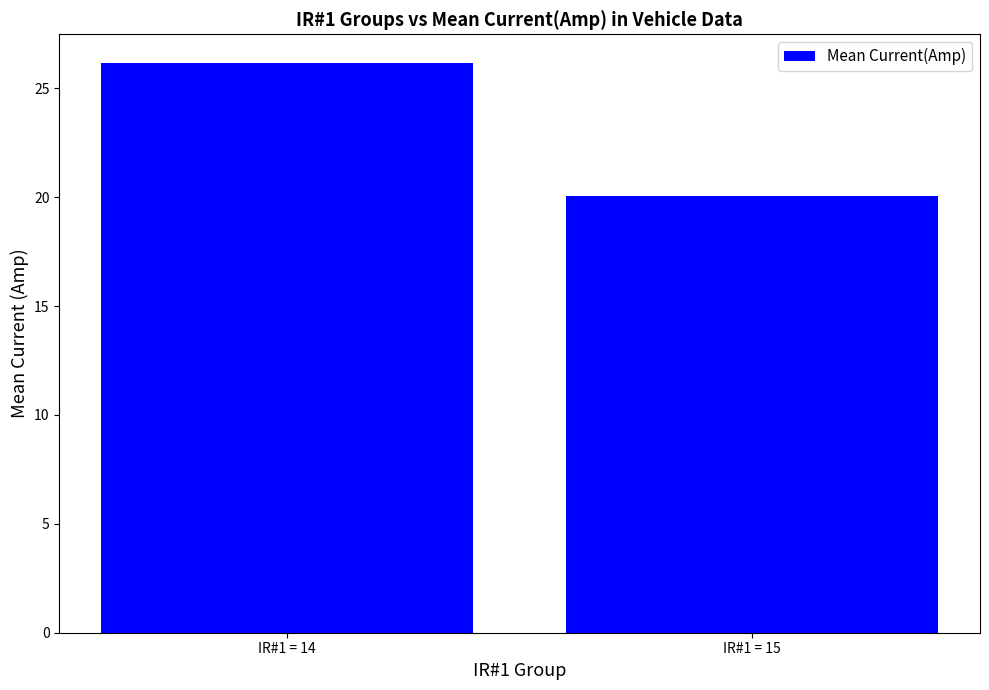

Which has a higher value, IR#1 = 14 or IR#1 = 15?

IR#1 = 14